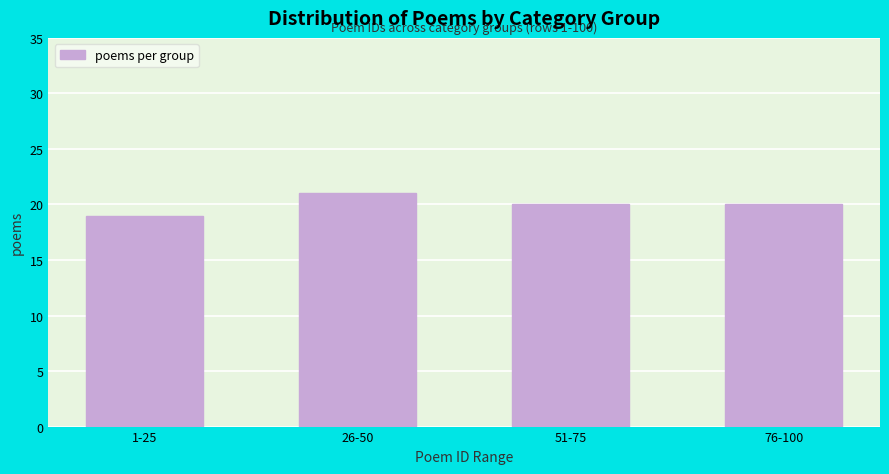

Reading left to right, extract all data points from this chart.

1-25=19	26-50=21	51-75=20	76-100=20